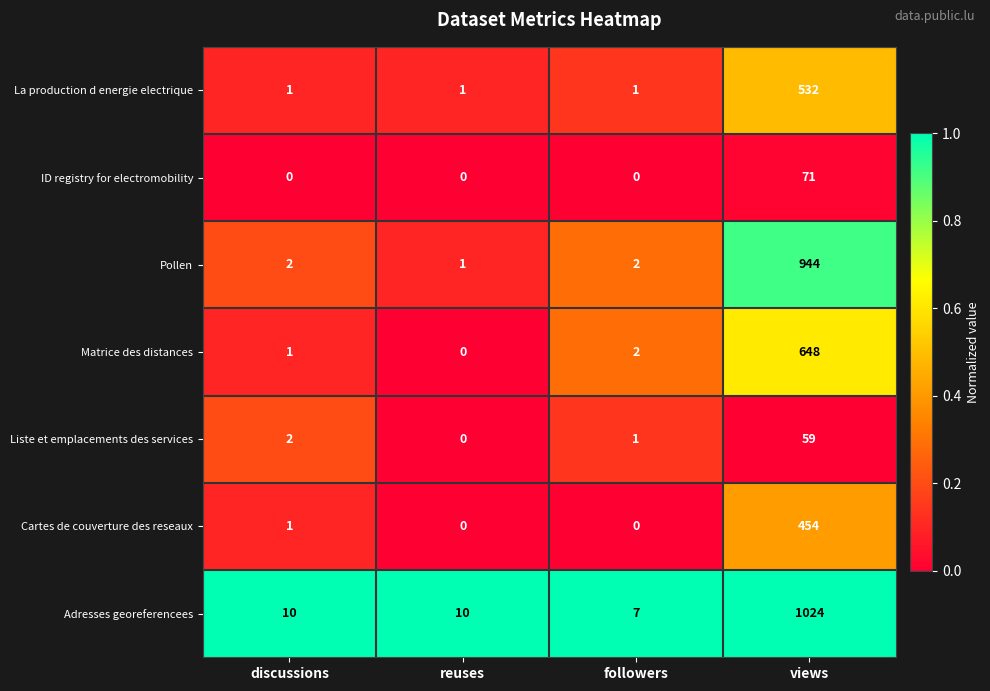

What is the average value of the ID registry for electromobility series?

18